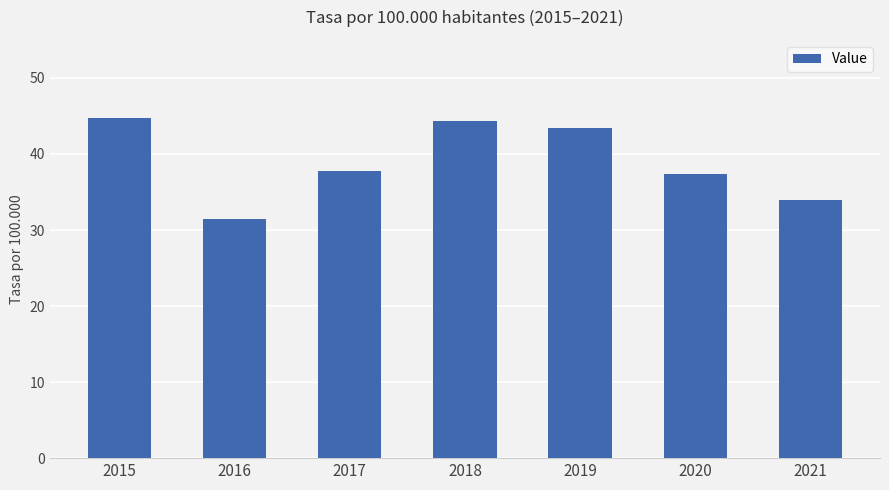

Which has a higher value, 2018 or 2019?

2018